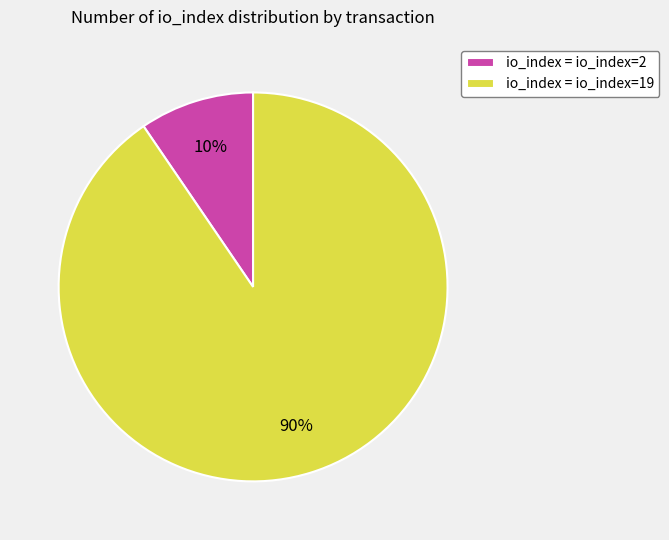

Do io_index = io_index=19 and io_index = io_index=2 together represent more than half of the pie?

Yes